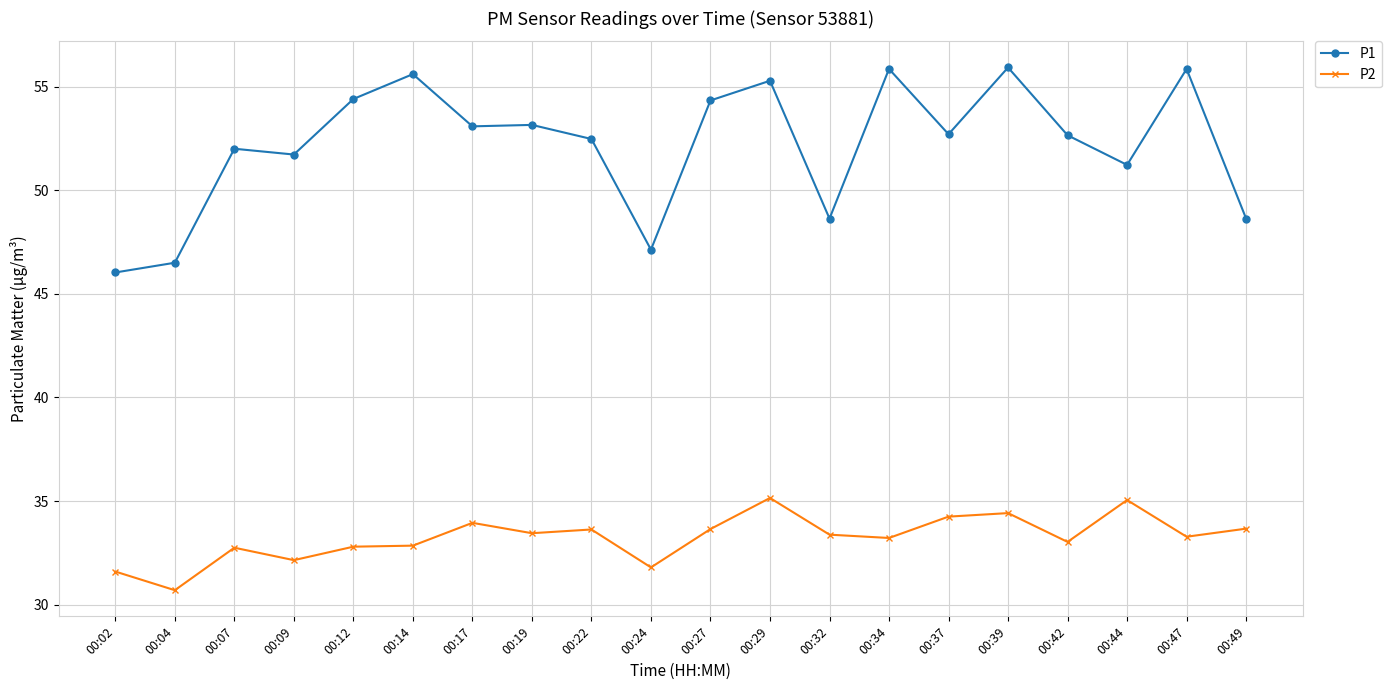

True or false: P2 and P1 intersect in this chart.

False